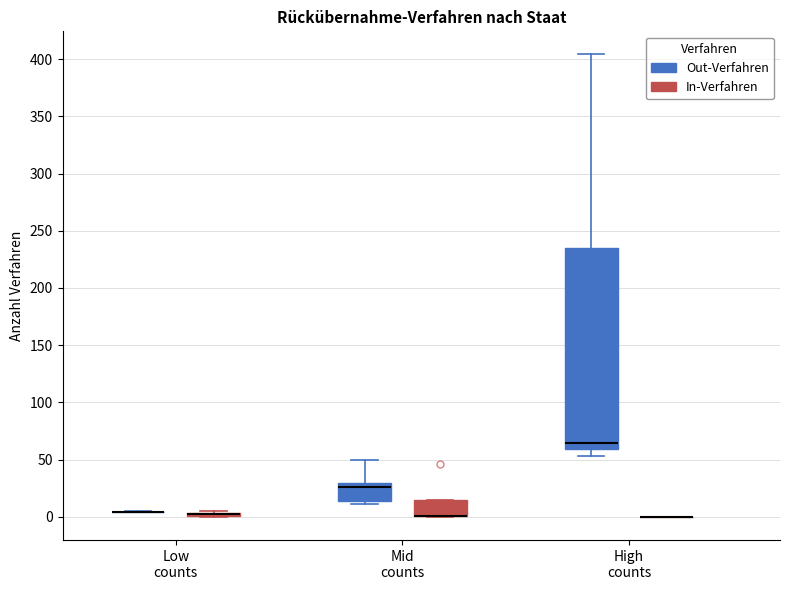

Reading left to right, transcribe this box plot: for each box, give where its median line is, the range the box spans, and where its two whiskers end, as read against the y-axis. The values are not printed on the chart, so give them approximately, as read against the axis.

Low counts (Out-Verfahren): box collapsed to a line at 5, whiskers 5 to 5
Low counts (In-Verfahren): box collapsed to a line at 5, whiskers 0 to 5
Mid counts (Out-Verfahren): median 25, box 15 to 30, whiskers 10 to 50
Mid counts (In-Verfahren): median 0 (drawn on the box's lower edge), box 0 to 15, whiskers 0 to 15
High counts (Out-Verfahren): median 65, box 60 to 235, whiskers 55 to 405
High counts (In-Verfahren): box collapsed to a line at 0, whiskers 0 to 0